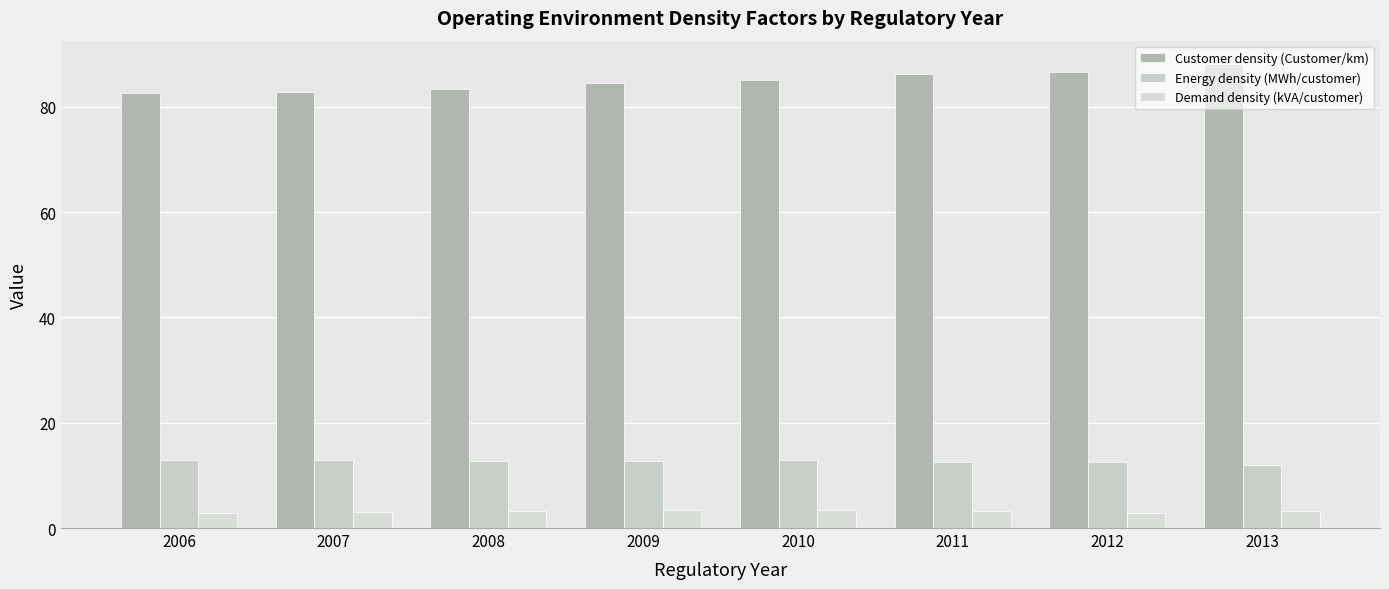

Reading right to left, list all the values displayed in this chart.

Customer density (Customer/km): 88.2	86.6	86.2	85.1	84.6	83.4	82.9	82.6
Energy density (MWh/customer): 12.0	12.5	12.5	12.9	12.8	12.7	12.9	12.9
Demand density (kVA/customer): 3.2	2.9	3.2	3.3	3.5	3.2	3.0	2.9